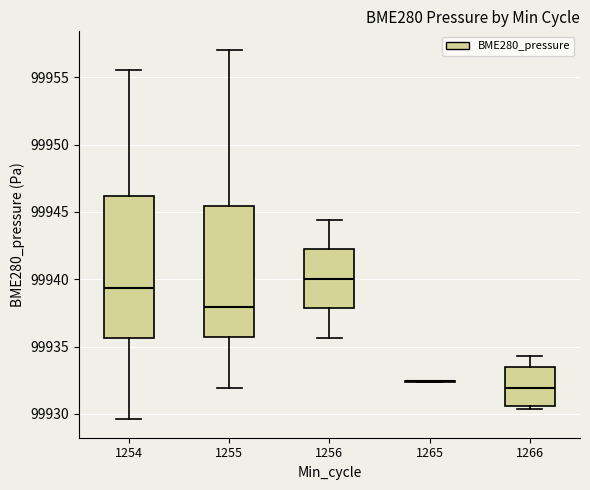

Comparing the boxes themselves (not the whiskers), which one is the tallest?

1254